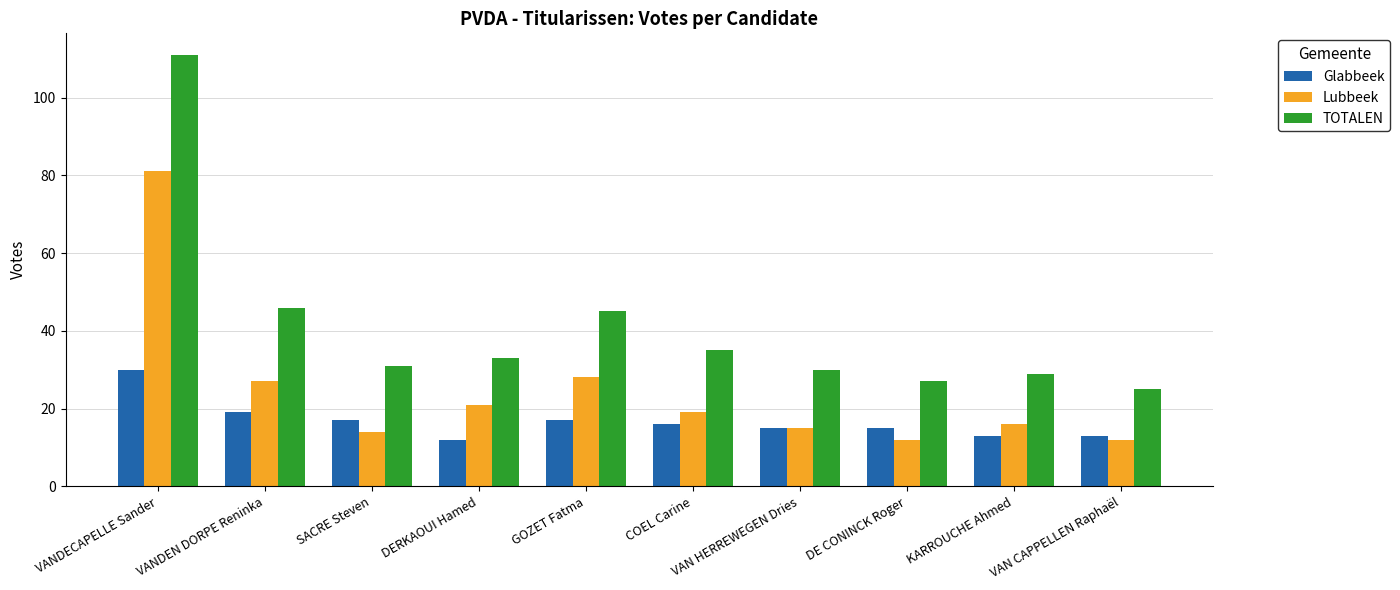

The value of TOTALEN at VAN CAPPELLEN Raphaël is 9. True or false?

False